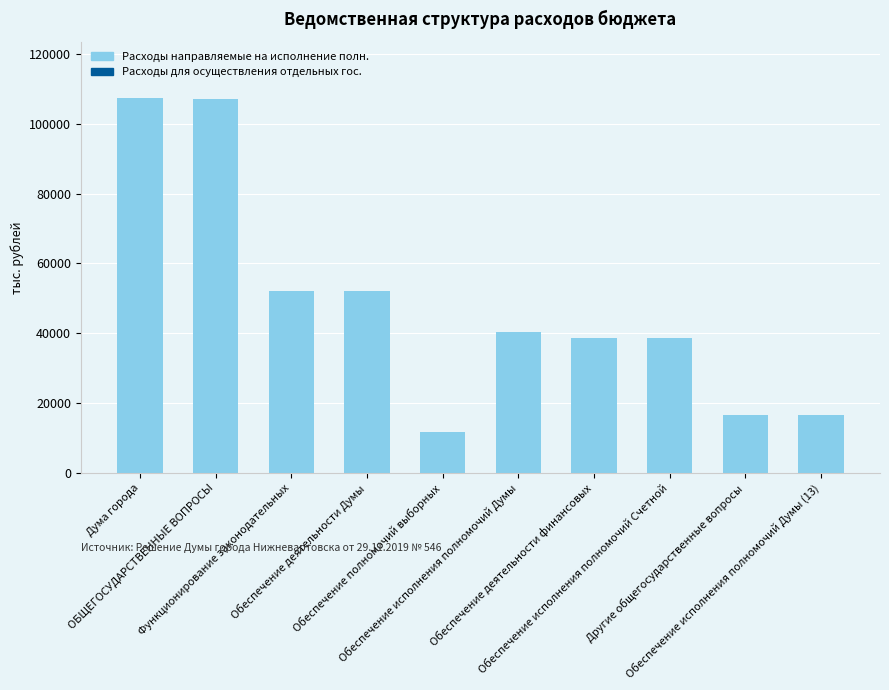

What is the value of the 6th bar from the left?

40402.3